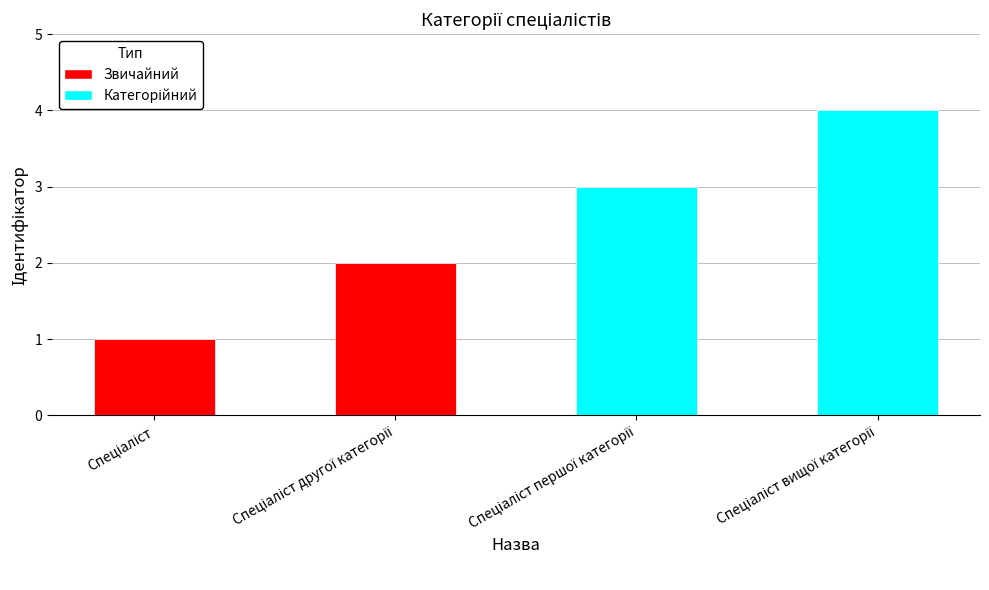

What is the maximum value shown in the chart?

4